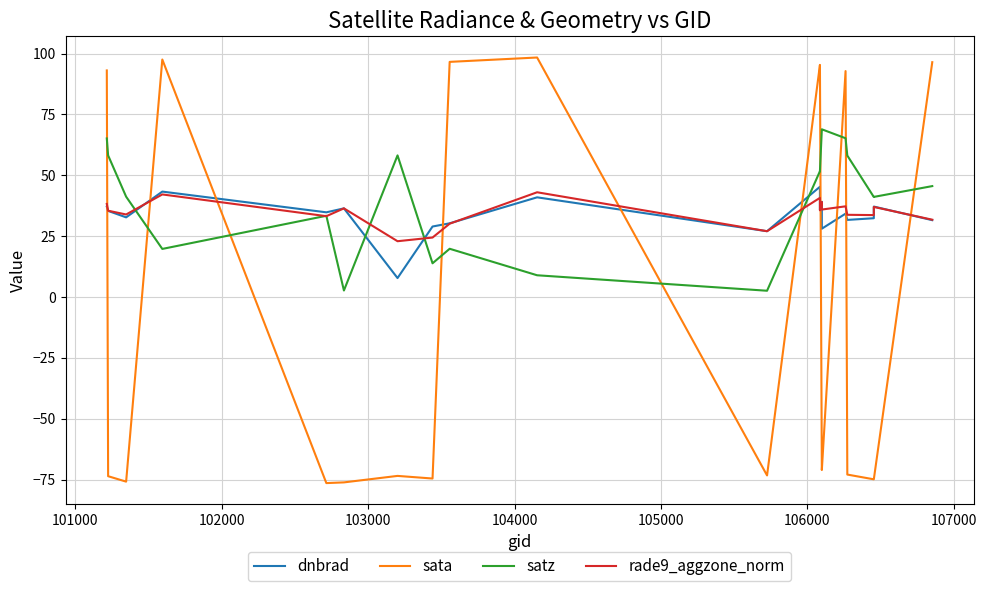

True or false: rade9_aggzone_norm and satz cross at least once.

True